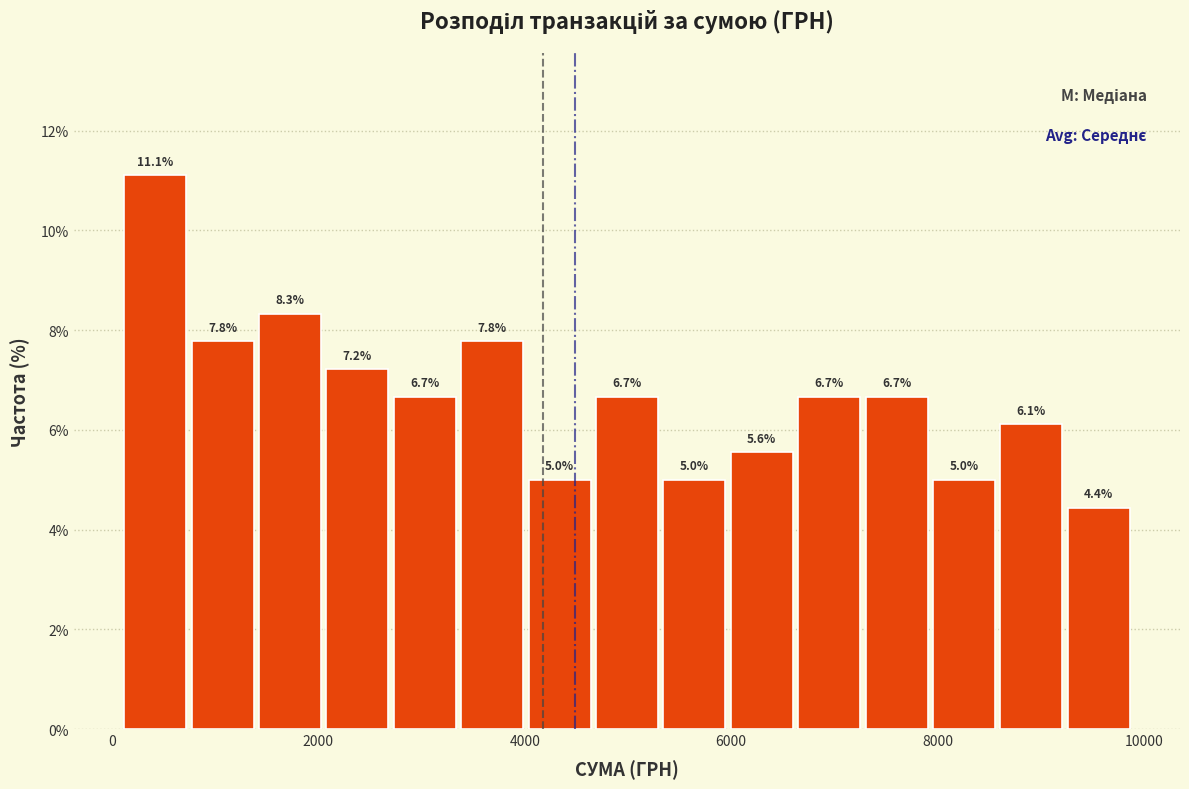

Read against the x-axis, roughly where is the centre of the tallest bar?

400